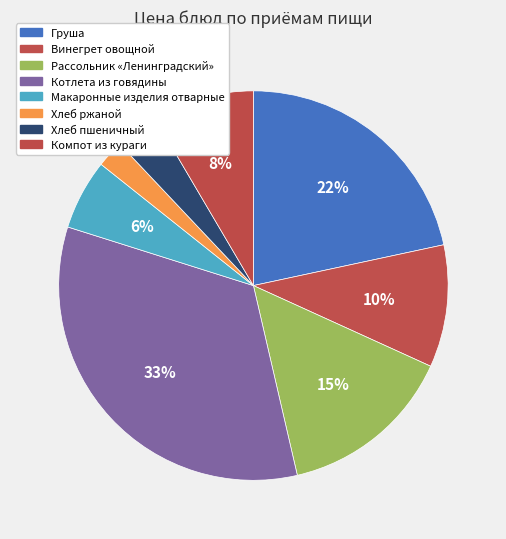

How many slices are in this pie chart?

8